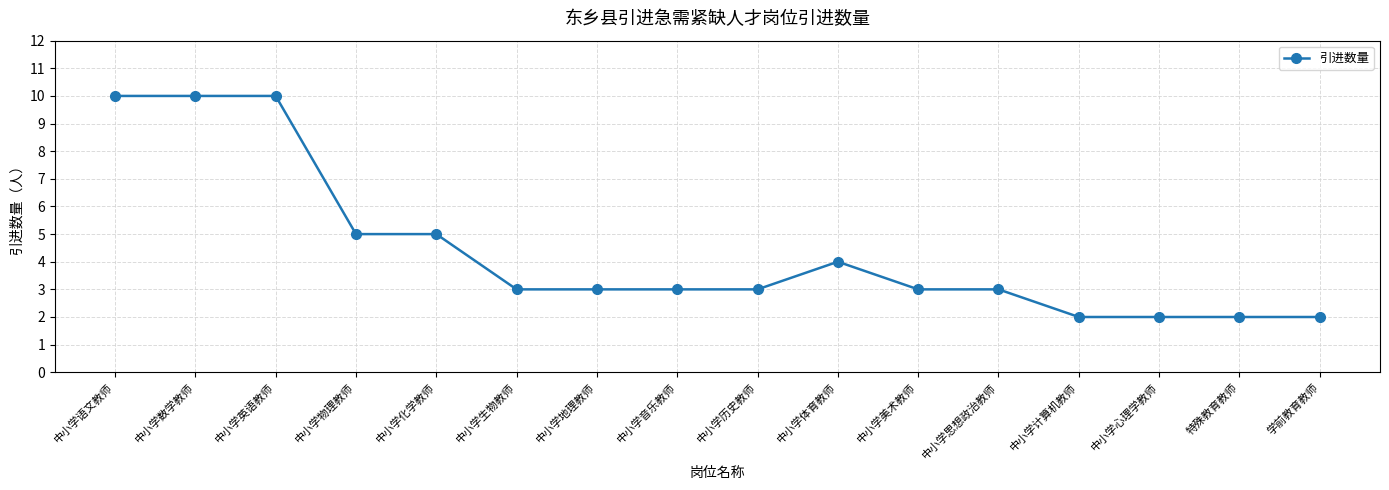

What is the value of the 15th point from the left?

2